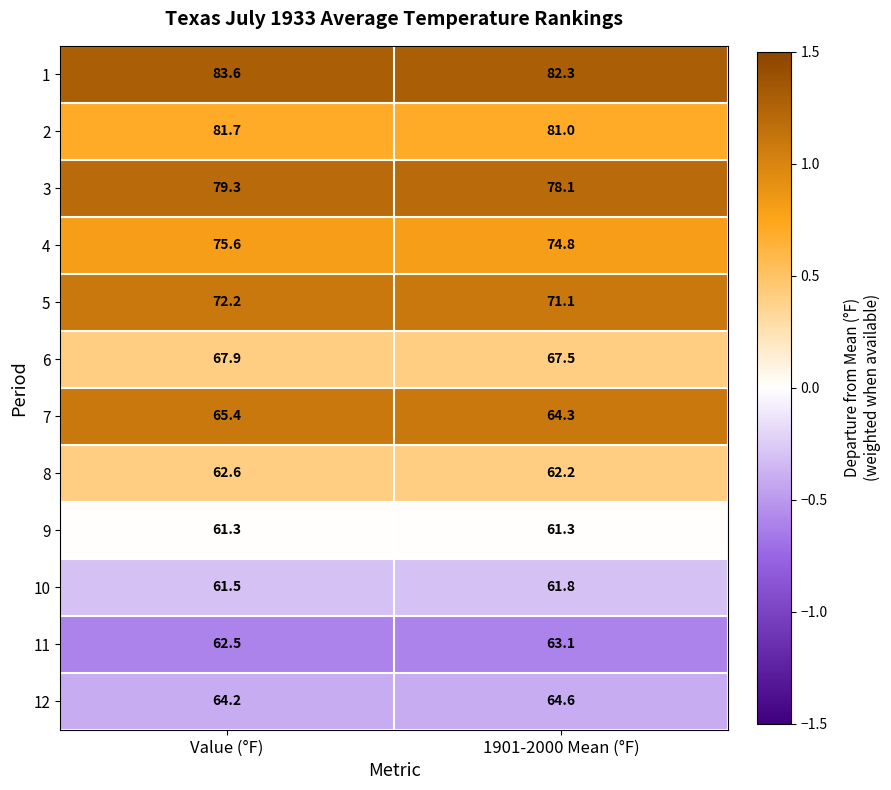

What is the spread (max minus min) of values at 1901-2000 Mean (°F)?

21.0